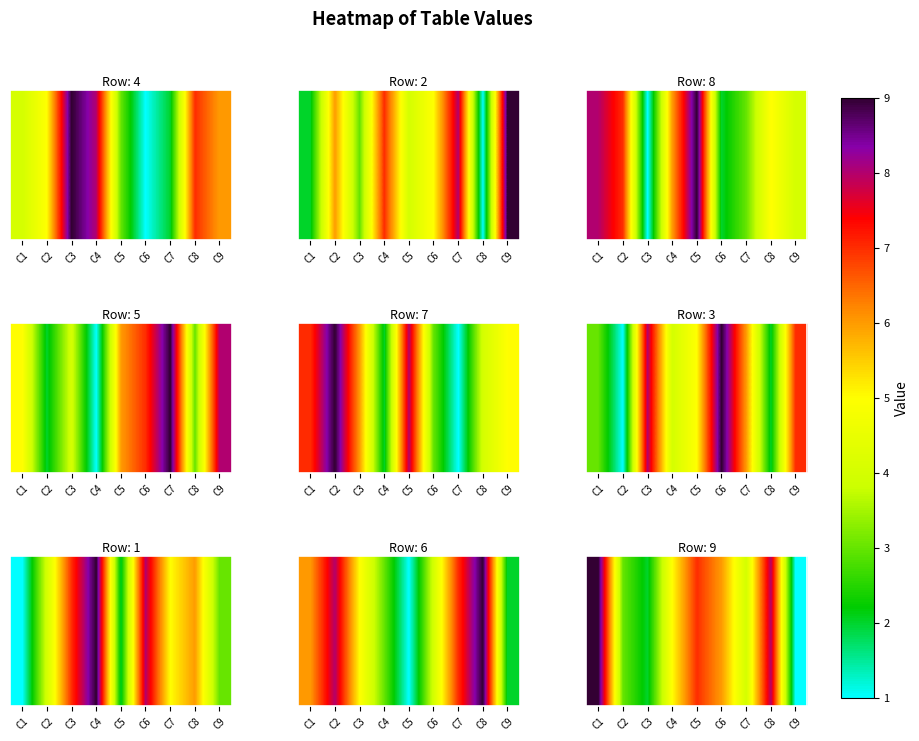

Count the number of categories in the chart.

9